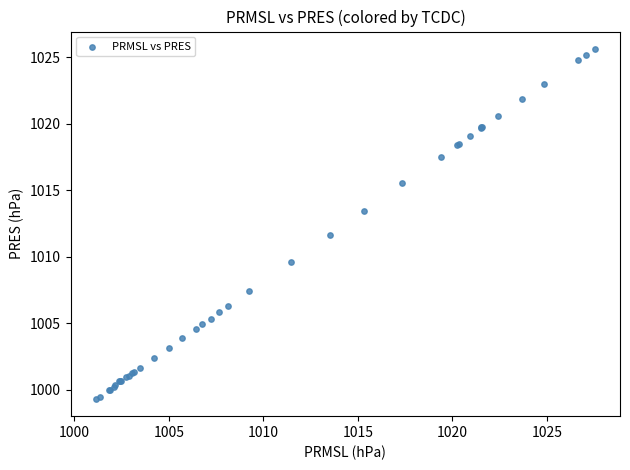

What Y value in the scatter plot is closest to 1012?

1011.6